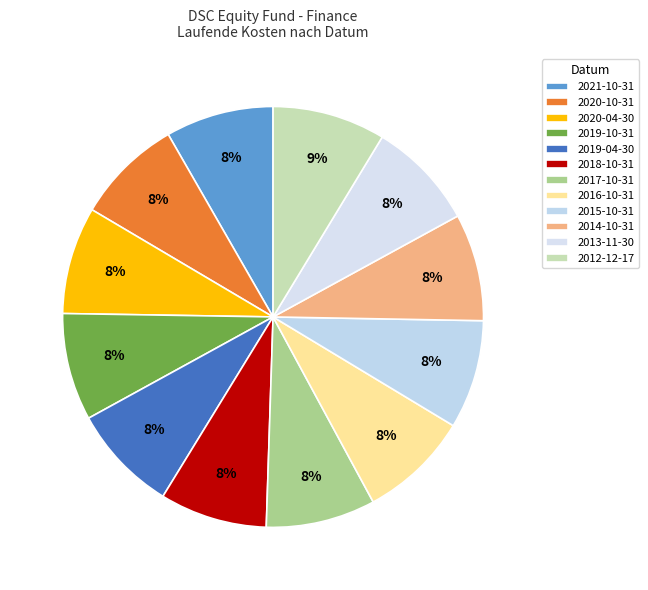

To the nearest percent, what percentage of the pie is 2019-10-31?

8%